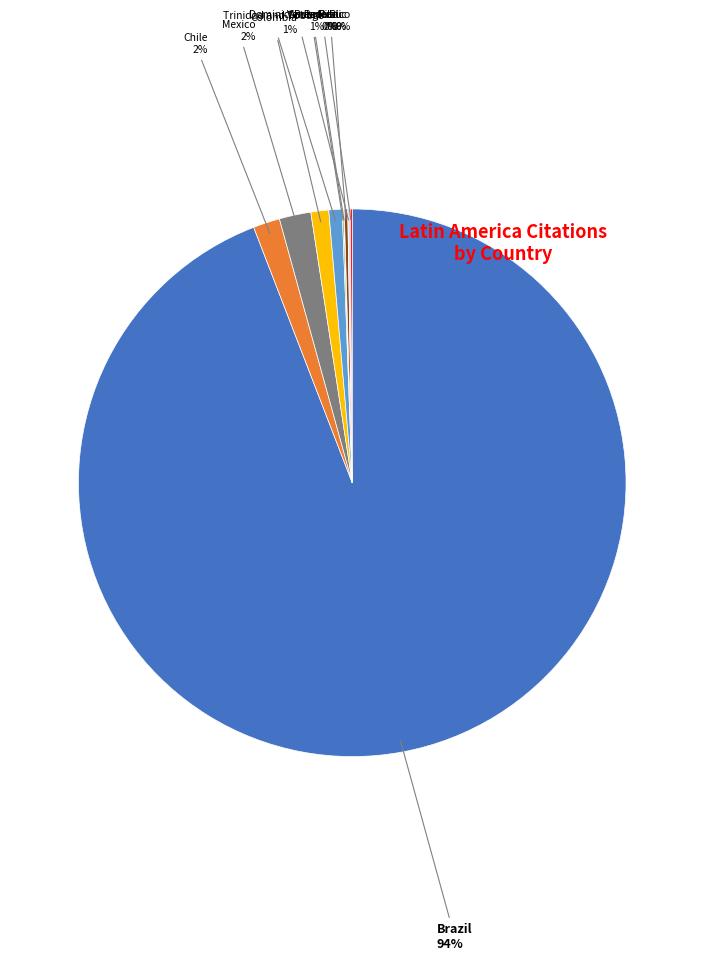

To the nearest percent, what is the difference between the largest and smallest slice percentages?

94%